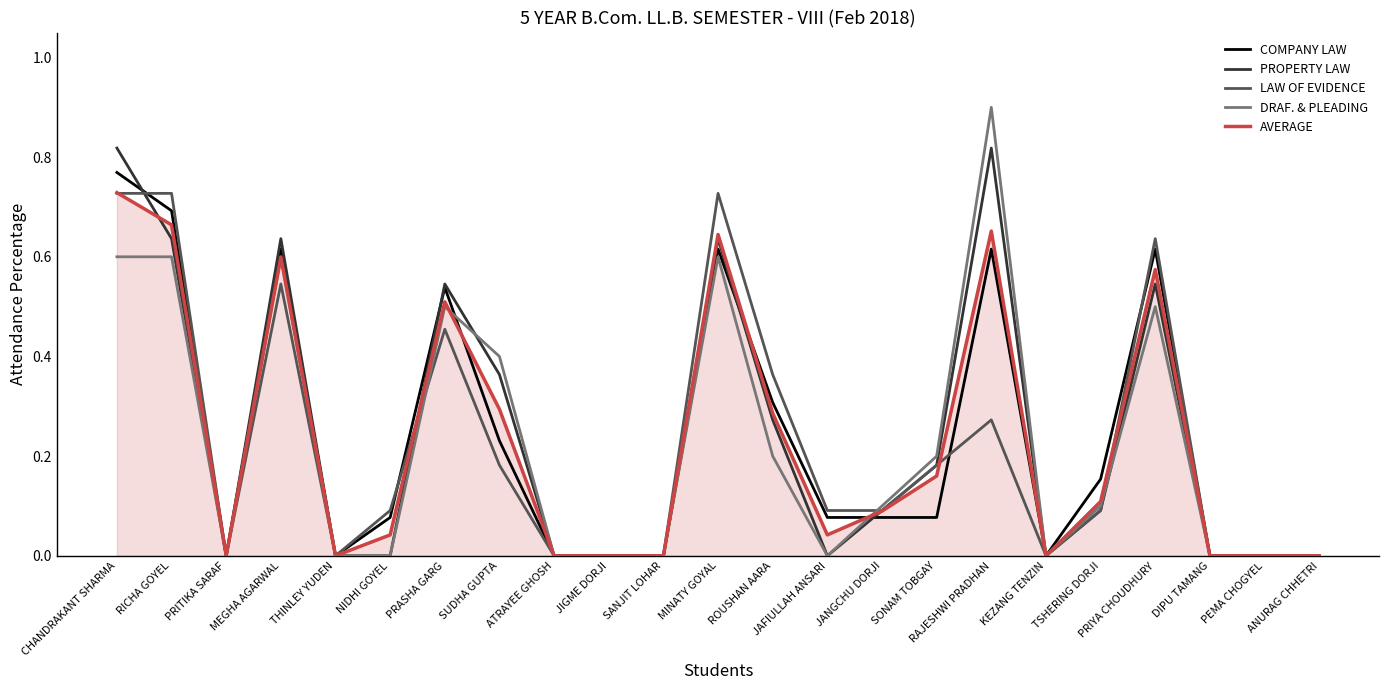

True or false: COMPANY LAW and DRAF. & PLEADING cross at least once.

True